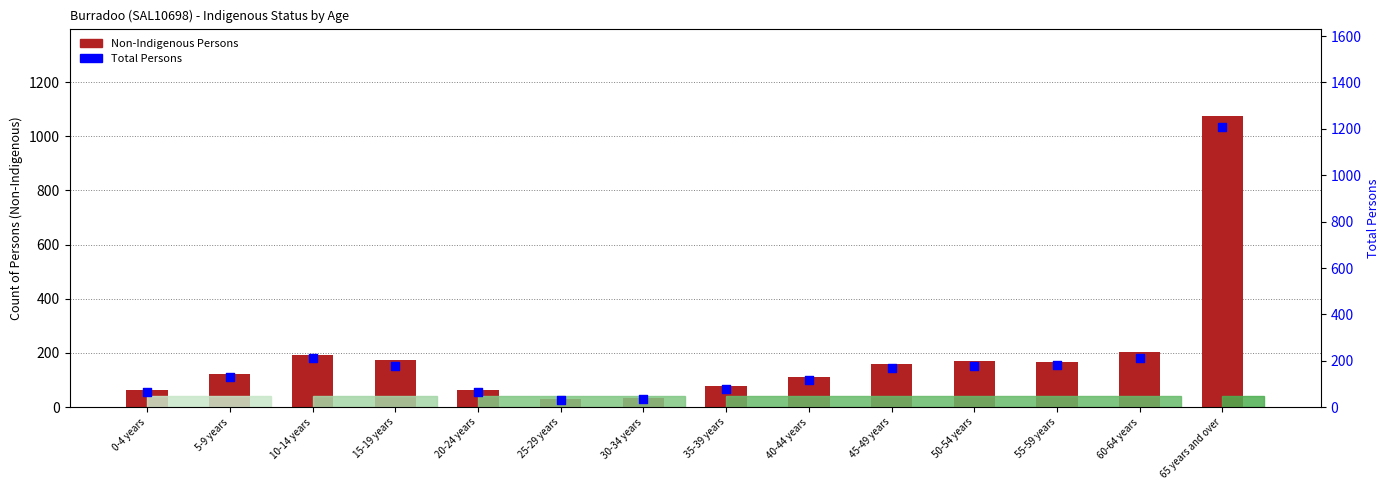

Which series reaches the minimum Y coordinate?

Non-Indigenous Persons